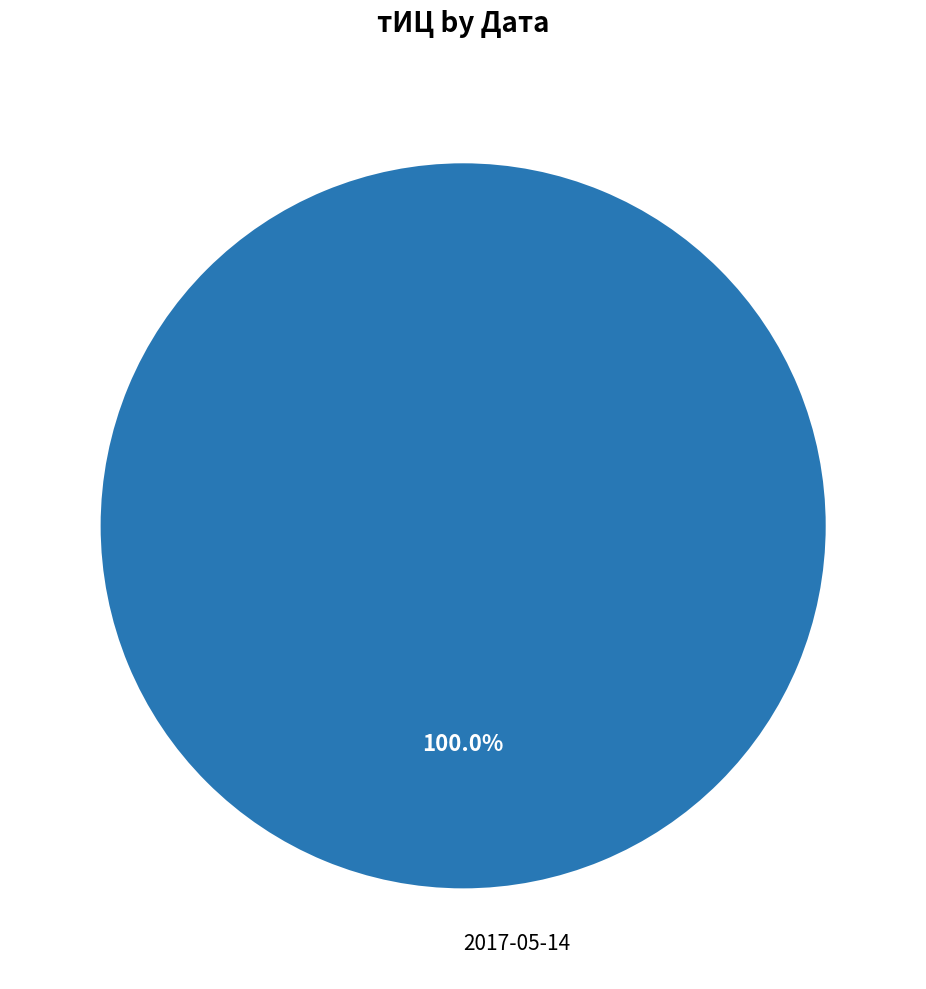

To the nearest percent, what percentage of the pie is 2017-05-14?

100%